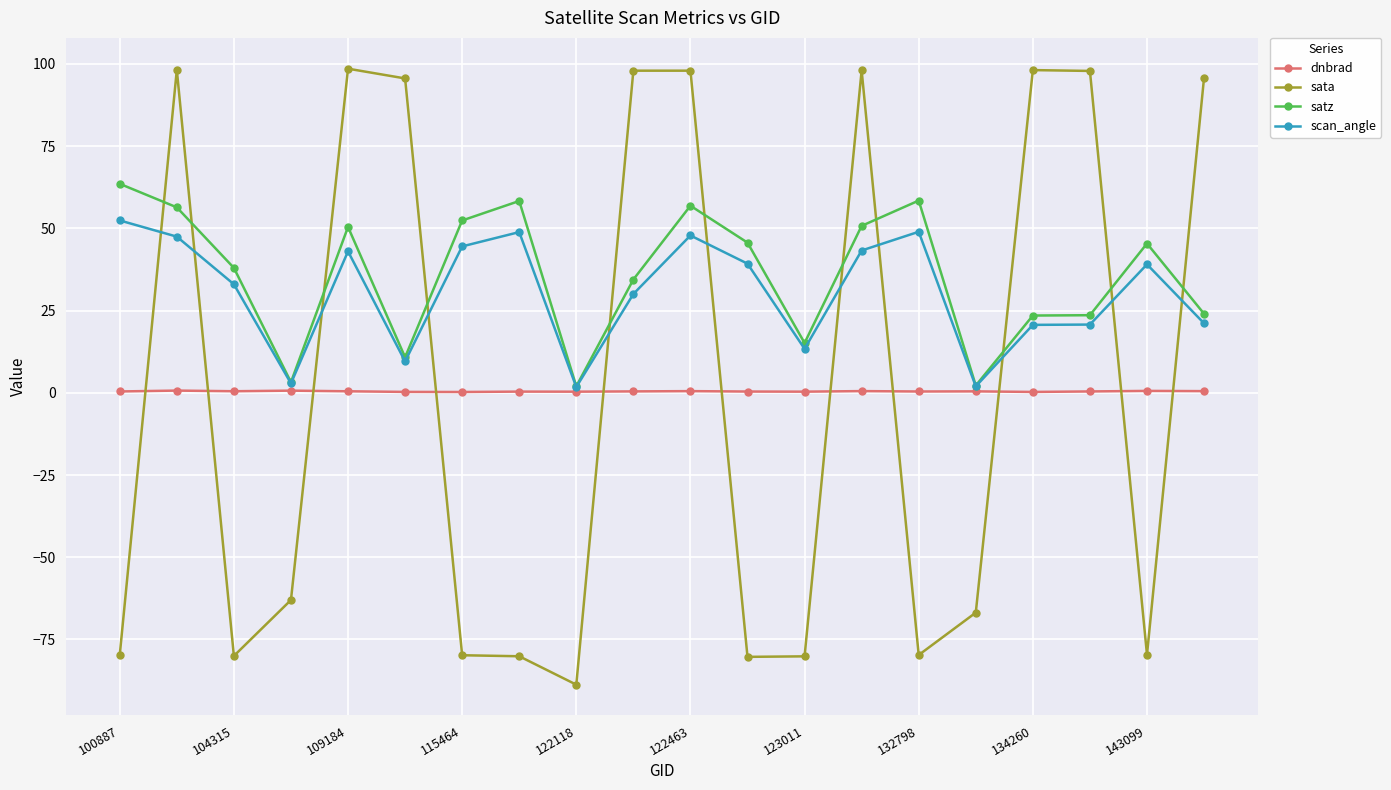

What is the value of the scan_angle point at the 5th from the left?

43.0